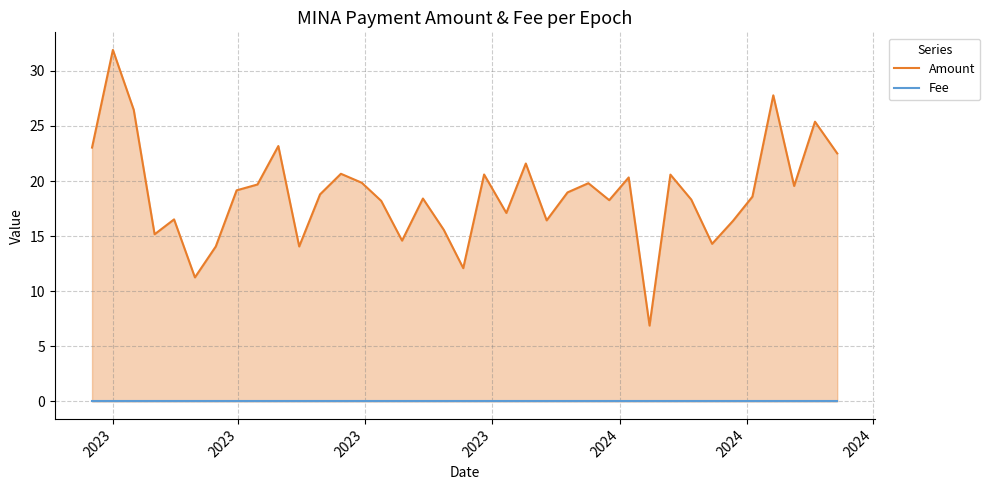

What is the minimum value for Amount?

6.9